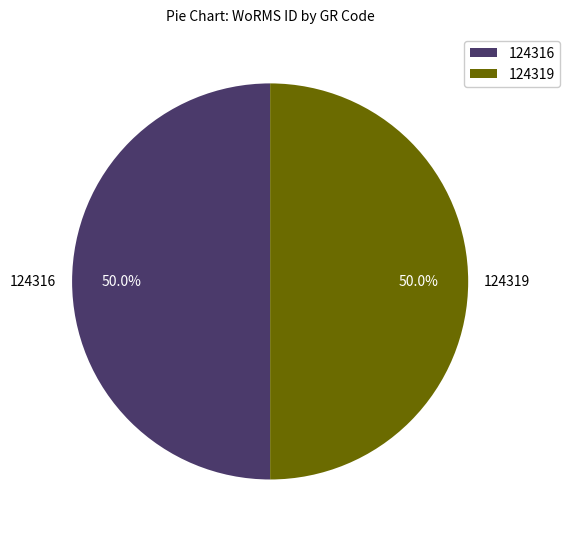

Combined, what portion of the pie is 124316 and 124319?

100.0%